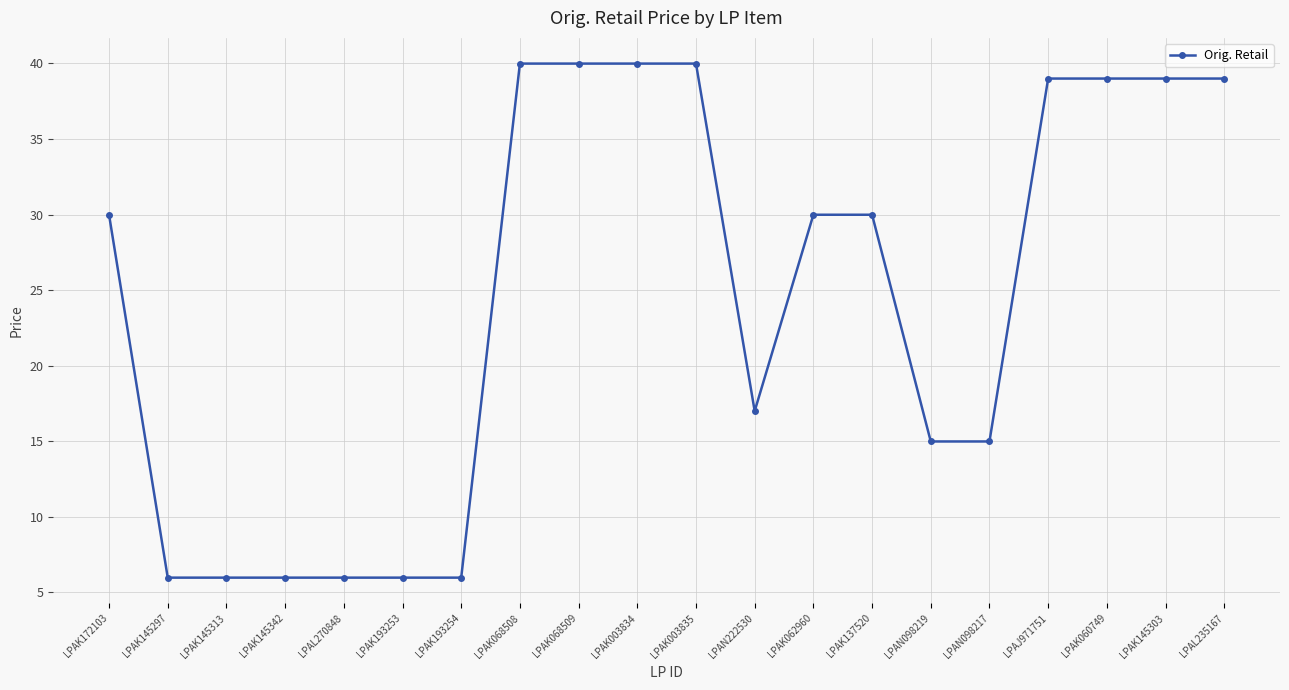

What is the difference between the maximum and minimum values?

34.0